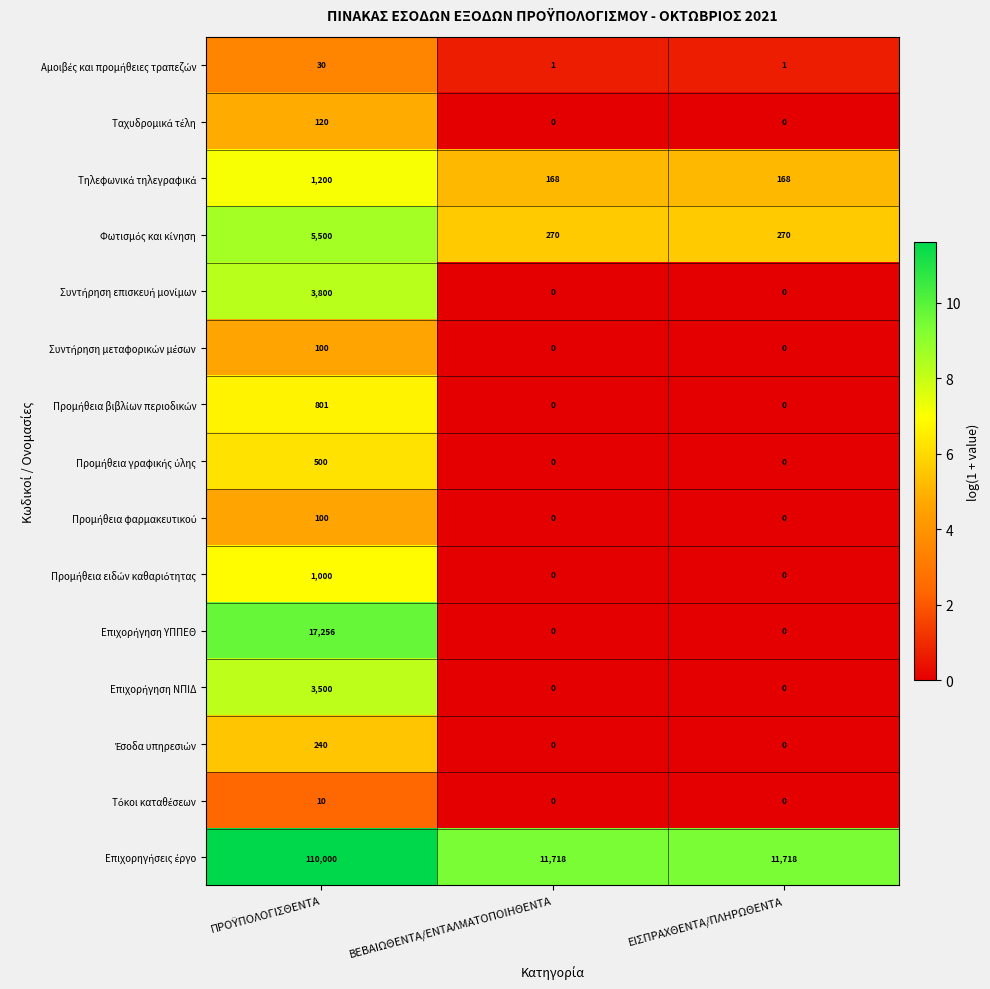

What is the greatest value displayed?

110000